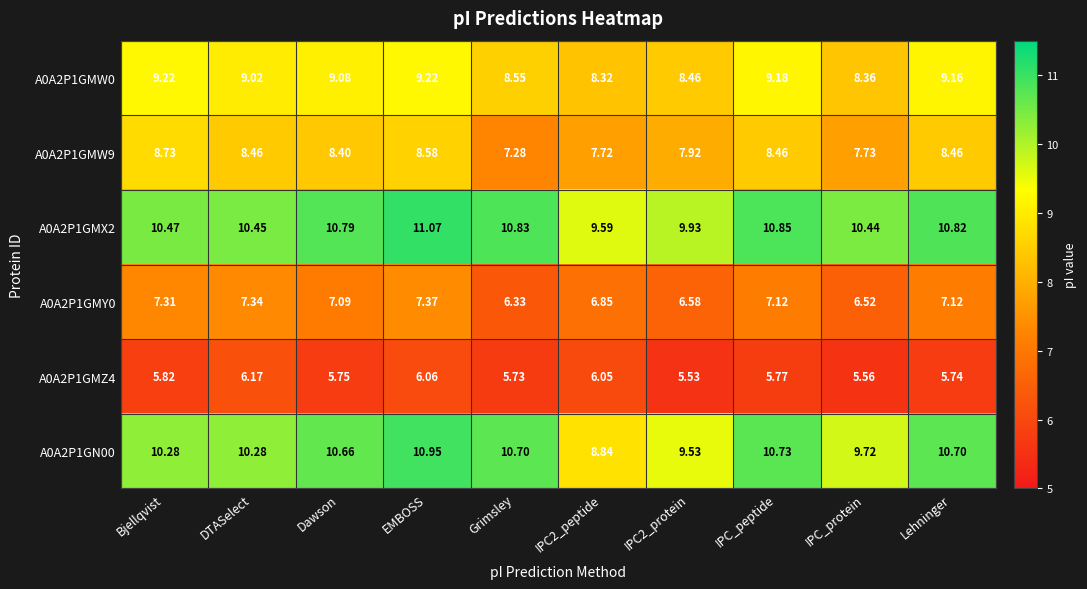

Which category has the highest value across all series?

EMBOSS